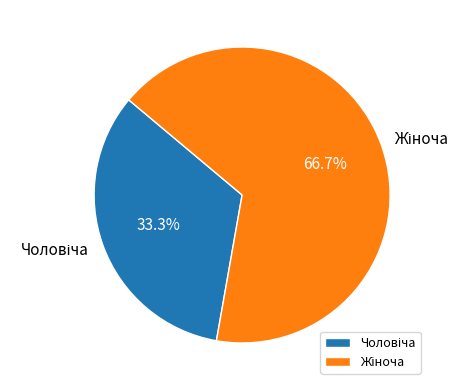

Does any single category account for the majority?

Yes